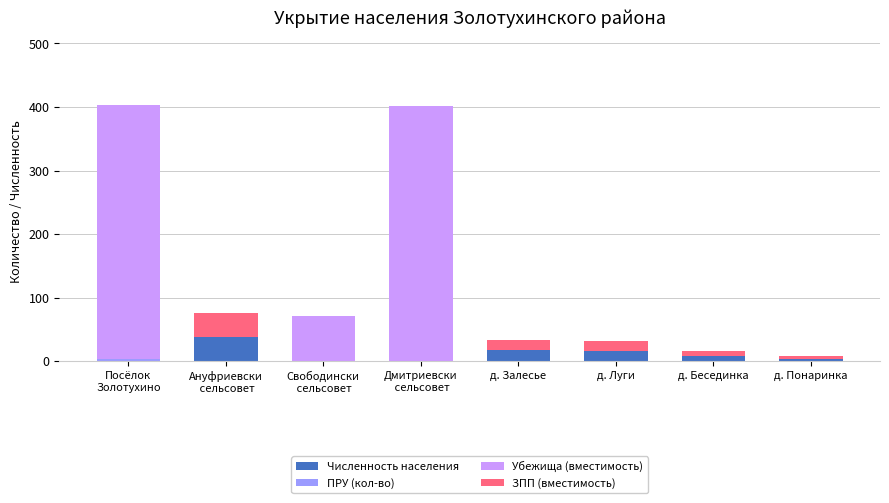

Are the bars grouped side by side (vs. stacked)?

No